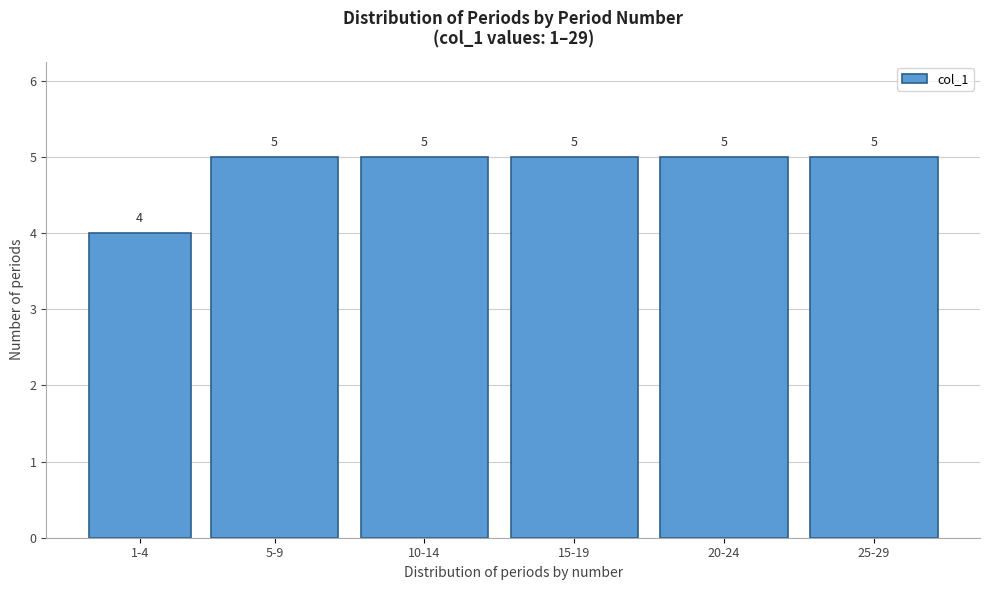

Reading left to right, extract all data points from this chart.

4	5	5	5	5	5